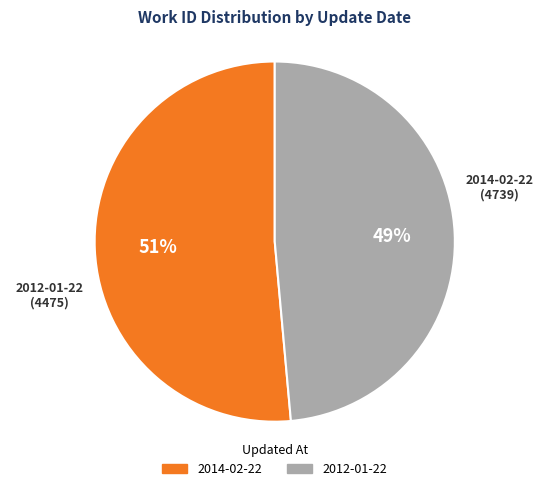

To the nearest percent, what is the combined percentage of 2014-02-22 and 2012-01-22?

100%